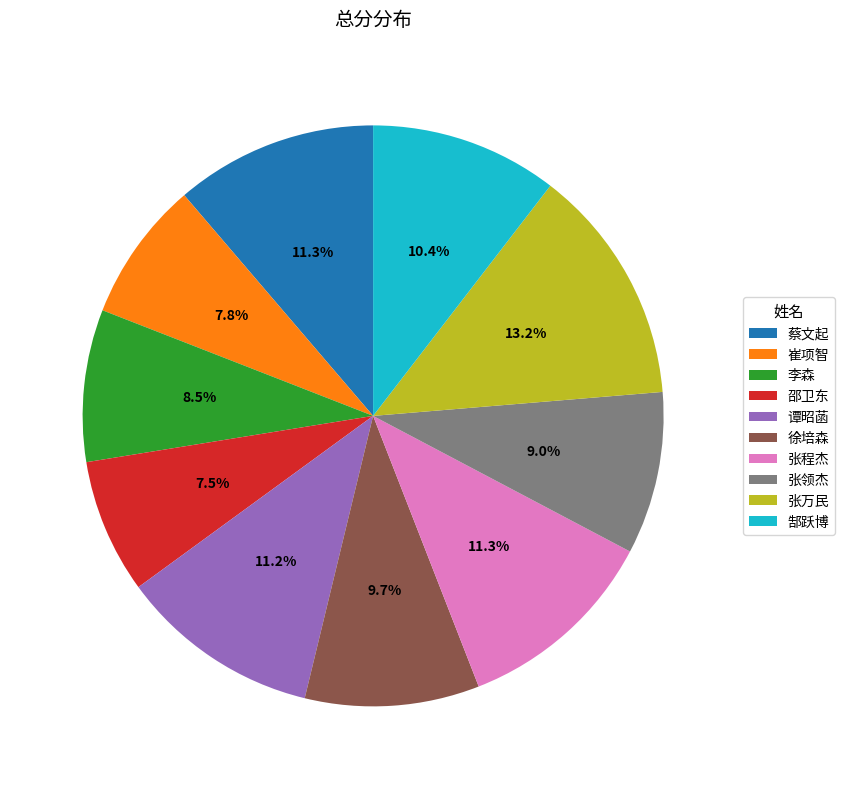

To the nearest percent, what is the difference between the 谭昭菡 and 李森 slice percentages?

3%